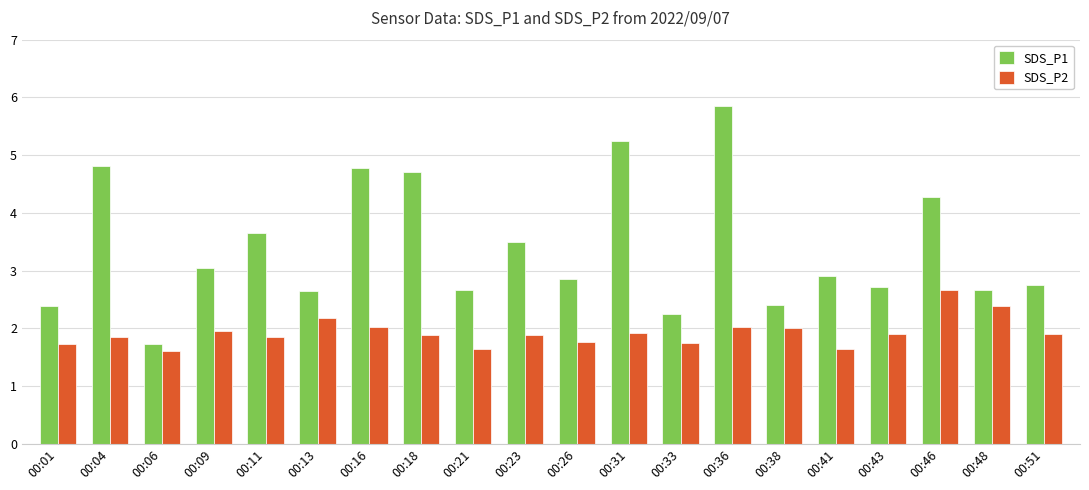

What is the approximate value of SDS_P1 at 00:43?

2.7